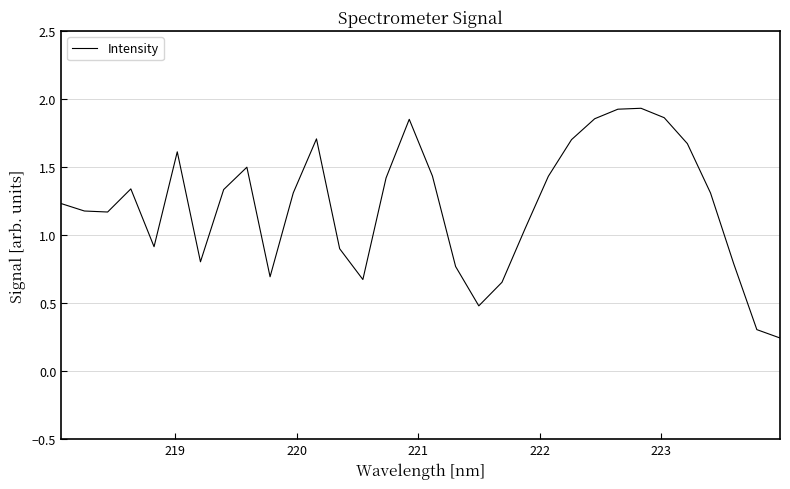

True or false: the data has more than 0 interior local peaks.

True